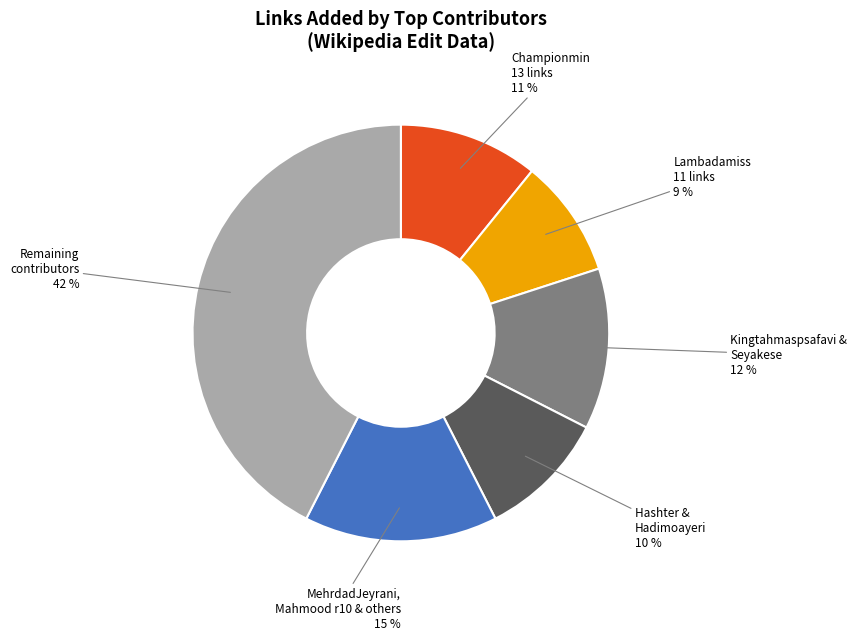

Combined, do Lambadamiss 11 links and Remaining contributors account for over 50%?

Yes